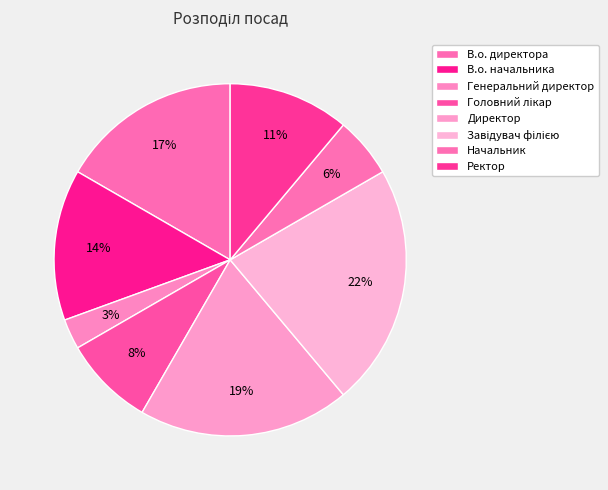

To the nearest percent, what is the combined percentage of Директор and В.о. начальника?

33%